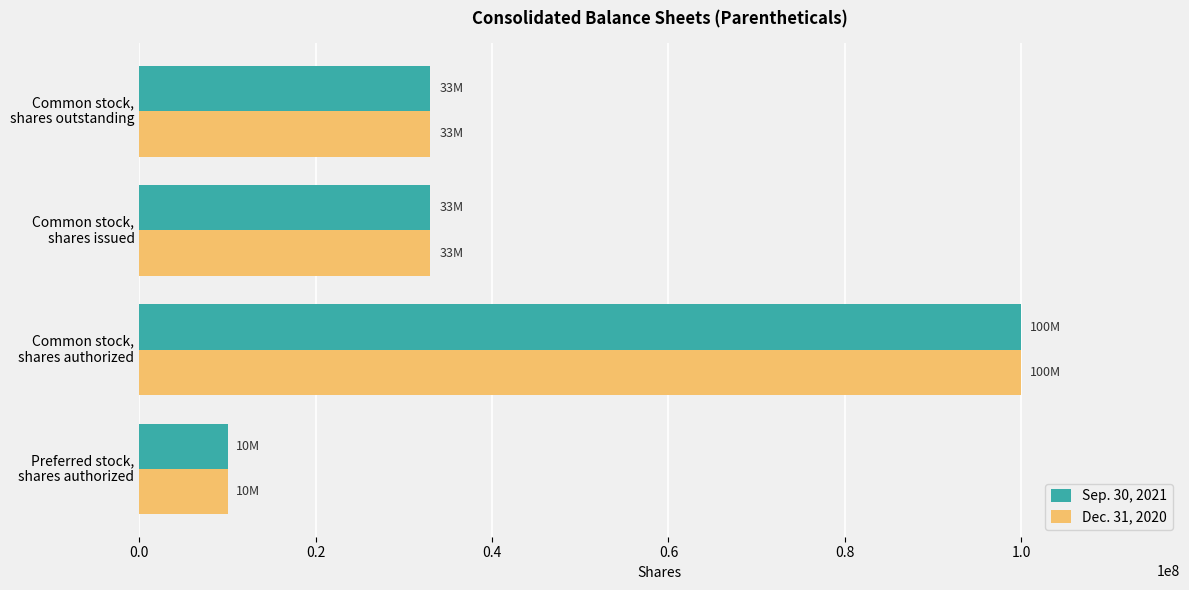

At which label does Dec. 31, 2020 reach its peak?

Common stock,
shares authorized